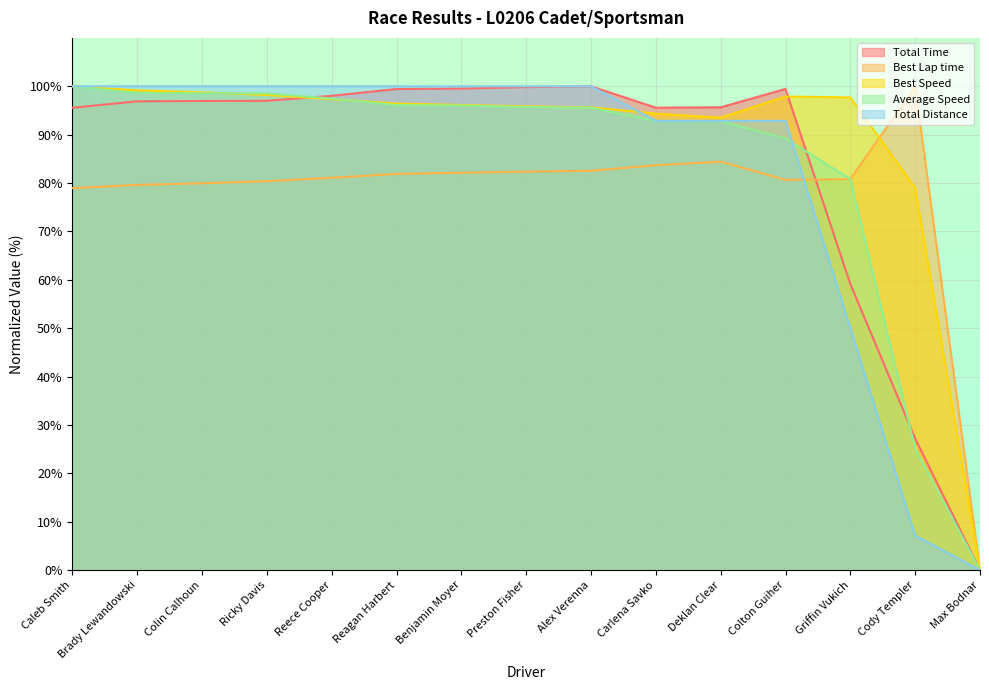

Where is the first local minimum for Total Time?

Carlena Savko